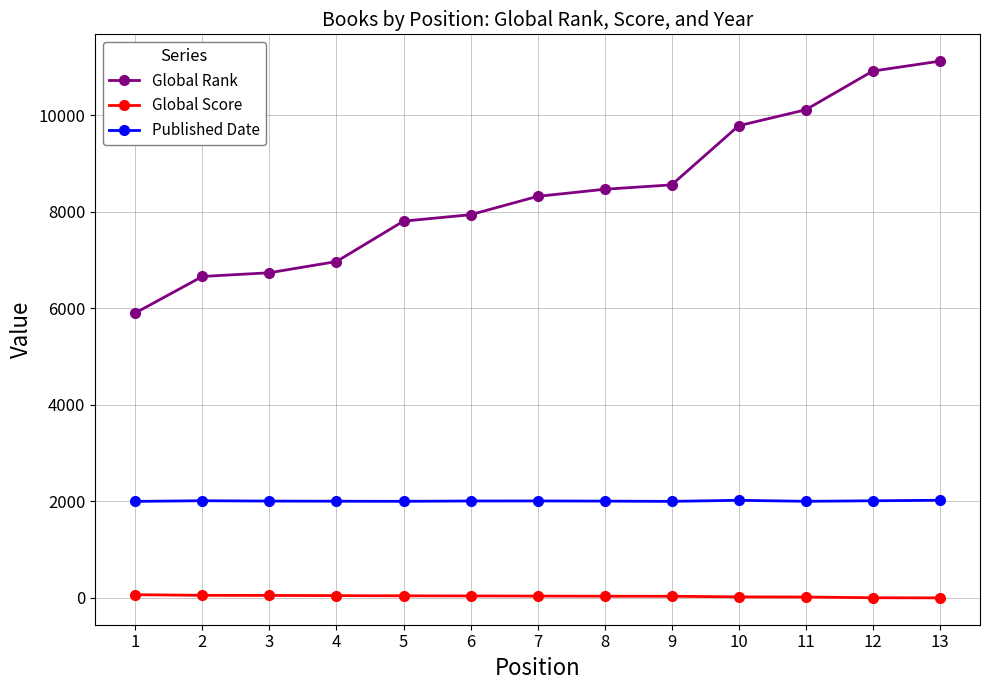

Which series has the widest spread of values?

Global Rank